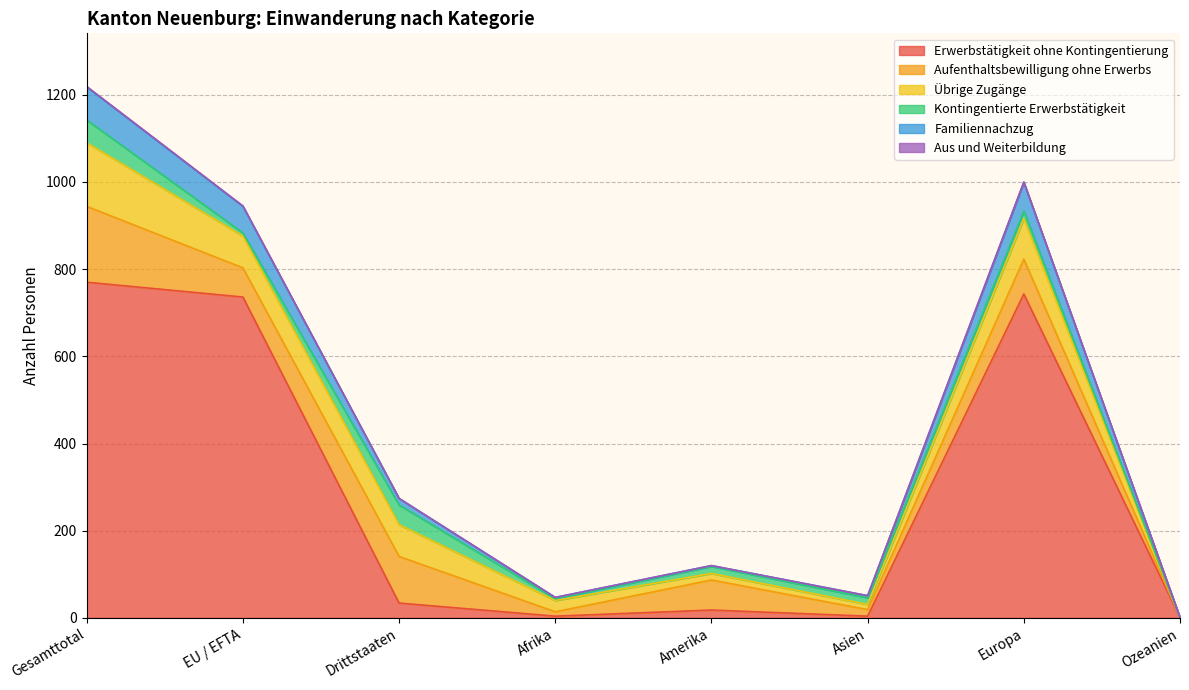

The Aus und Weiterbildung series shows 2 at Ozeanien. True or false?

False